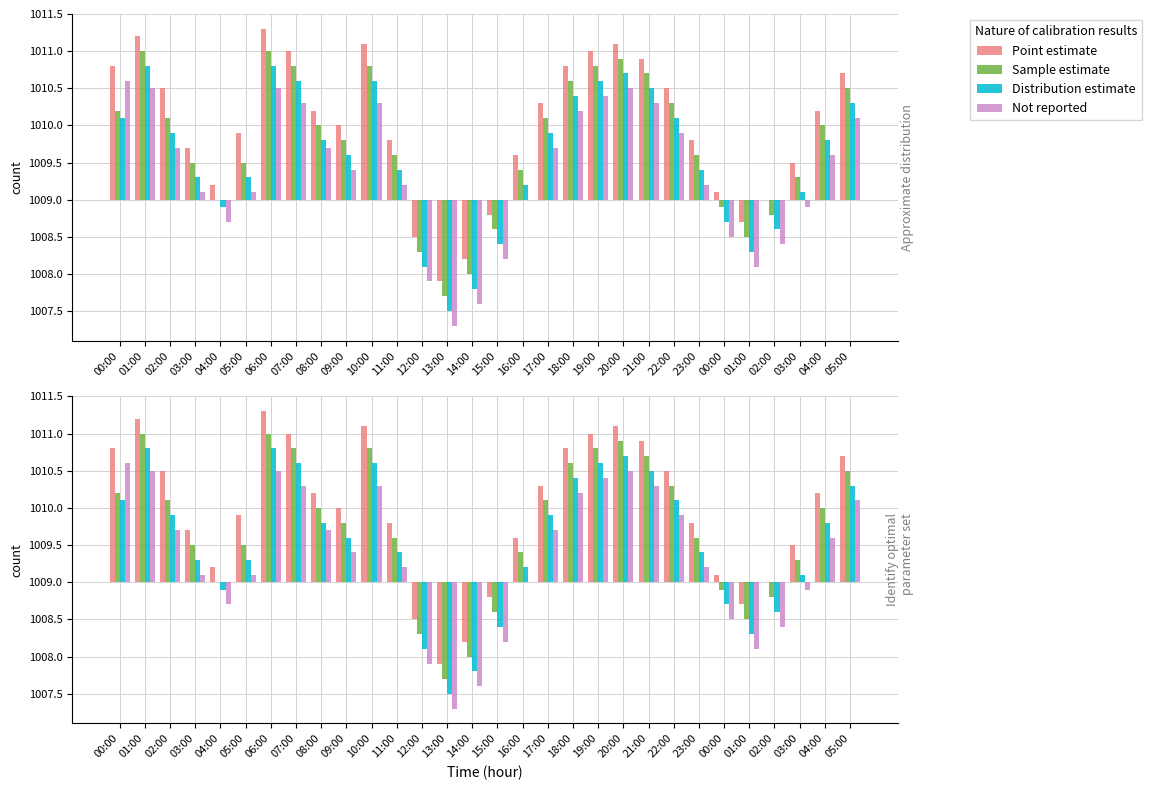

How many values in Distribution estimate are below zero?

8